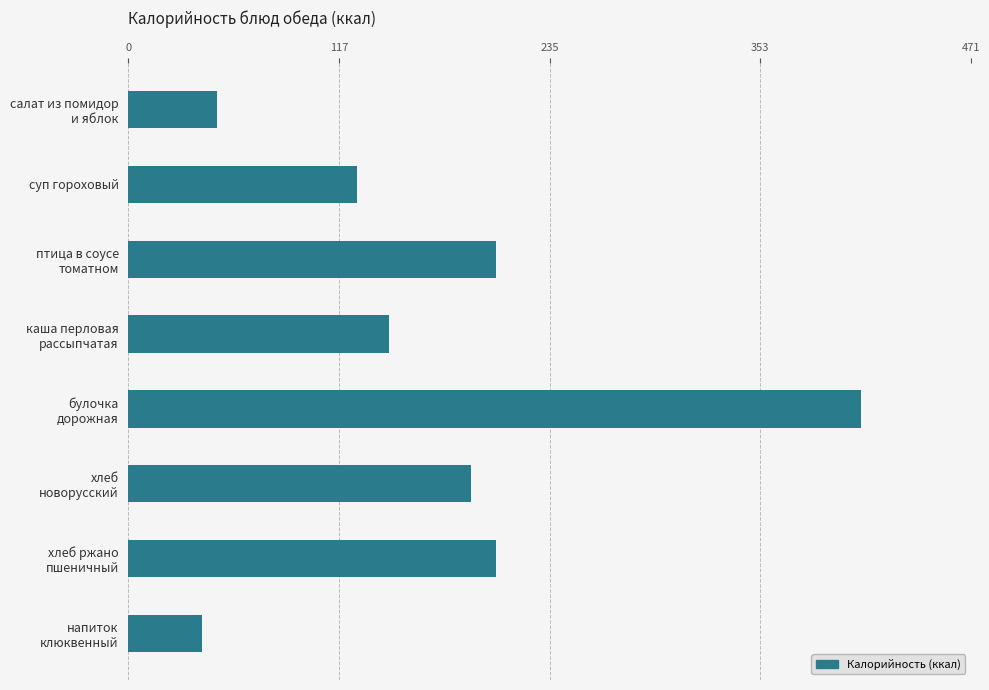

What is the maximum value shown in the chart?

410.0